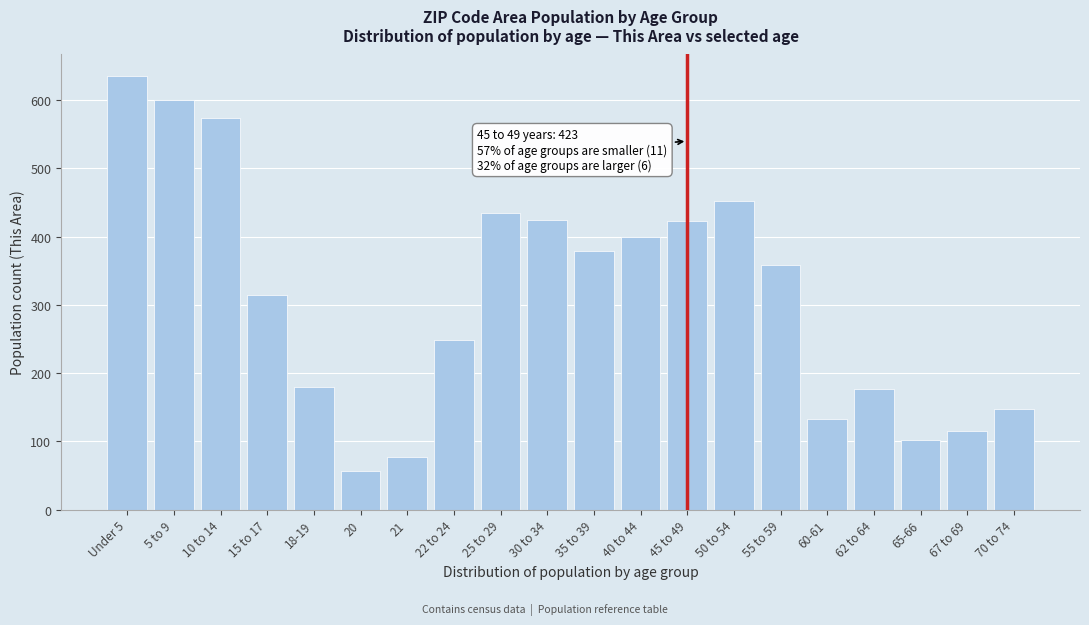

Read the value at 20.

56